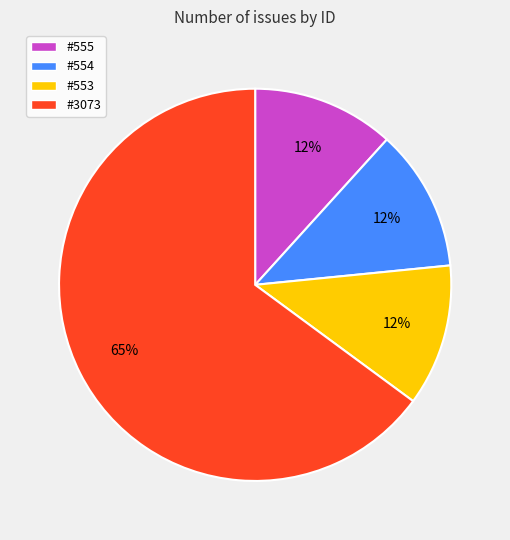

Which category has the biggest portion of the pie?

#3073